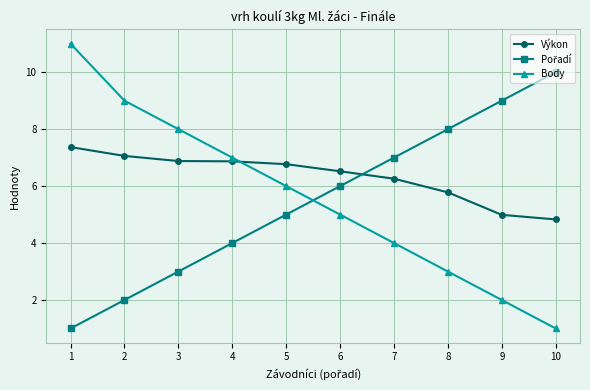

Where does the Body series first go above 6?

1